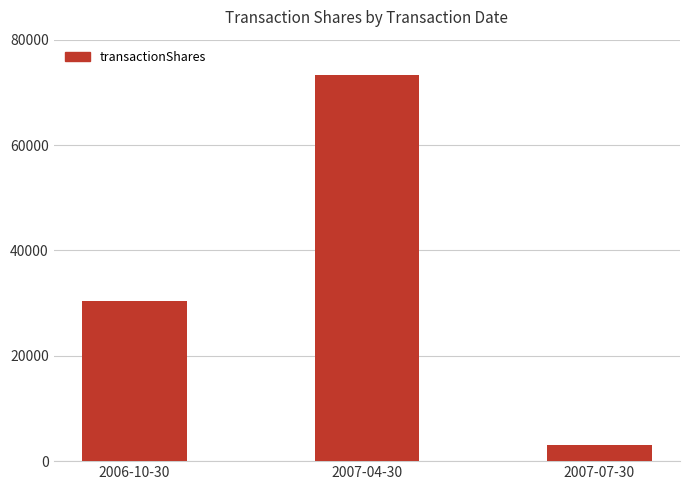

Which label corresponds to the smallest value in the chart?

2007-07-30